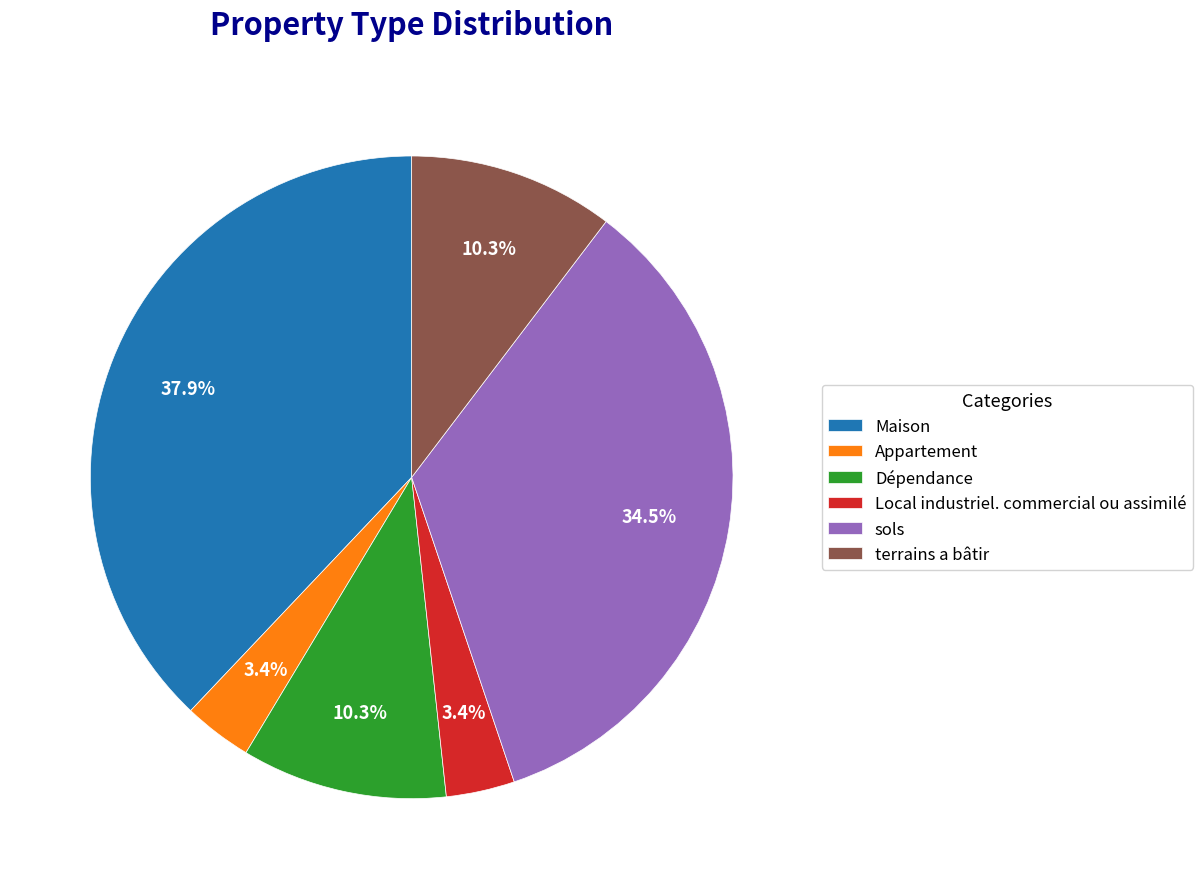

How many slices are in this pie chart?

6